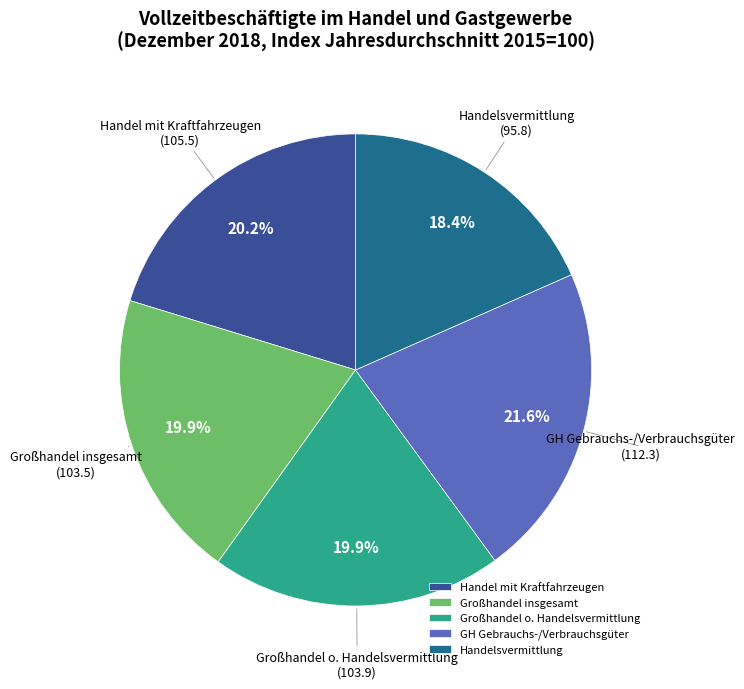

Does Handel mit Kraftfahrzeugen account for over 50% of the chart?

No